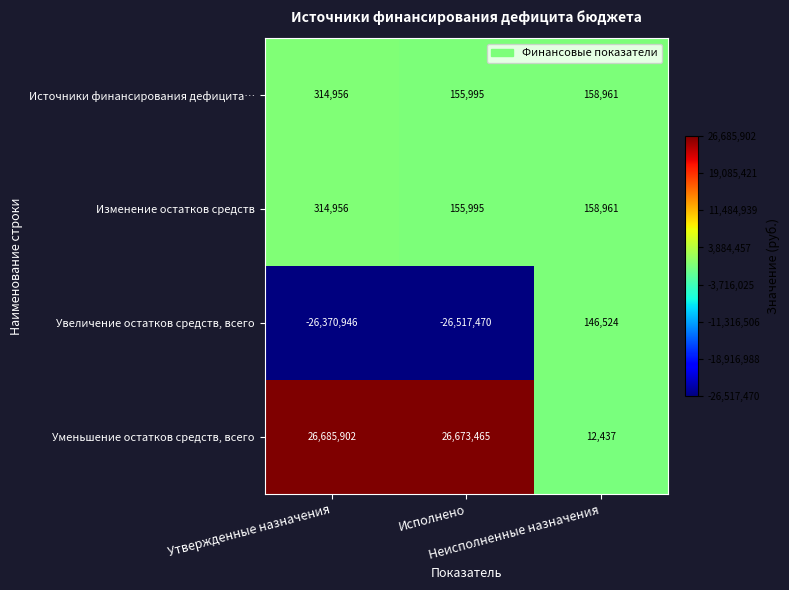

What is the average value of the Уменьшение остатков средств, всего series?

17790601